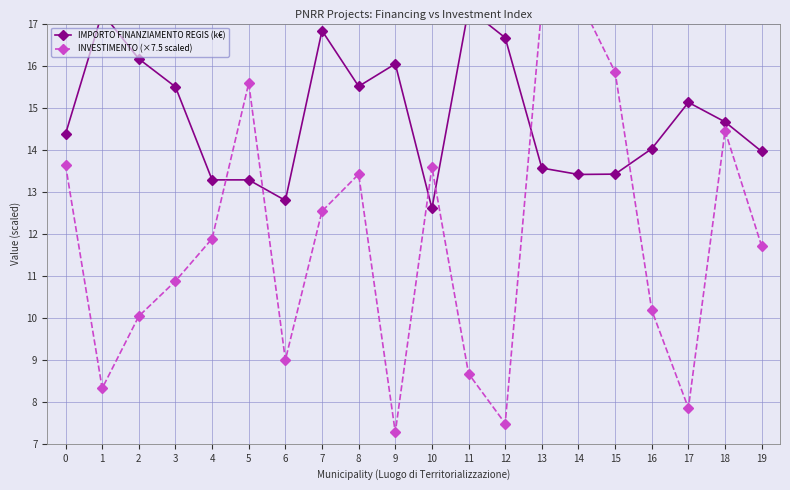

List the labels in order of INVESTIMENTO (×7.5 scaled) value, largest first.

14, 13, 15, 5, 18, 0, 10, 8, 7, 4, 19, 3, 16, 2, 6, 11, 1, 17, 12, 9